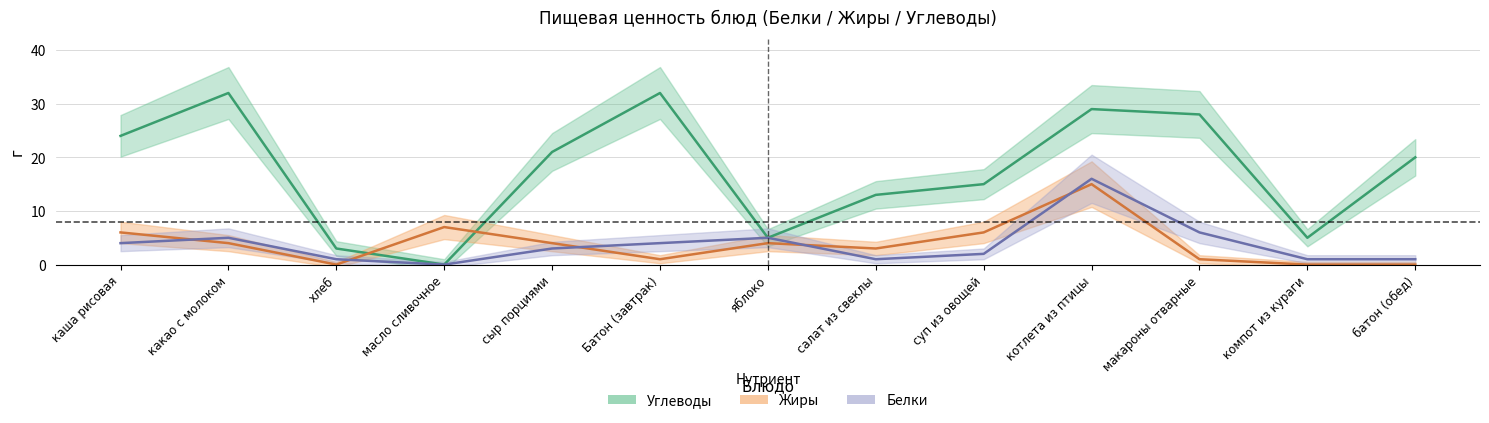

Where does the Углеводы series first go above 20?

каша рисовая